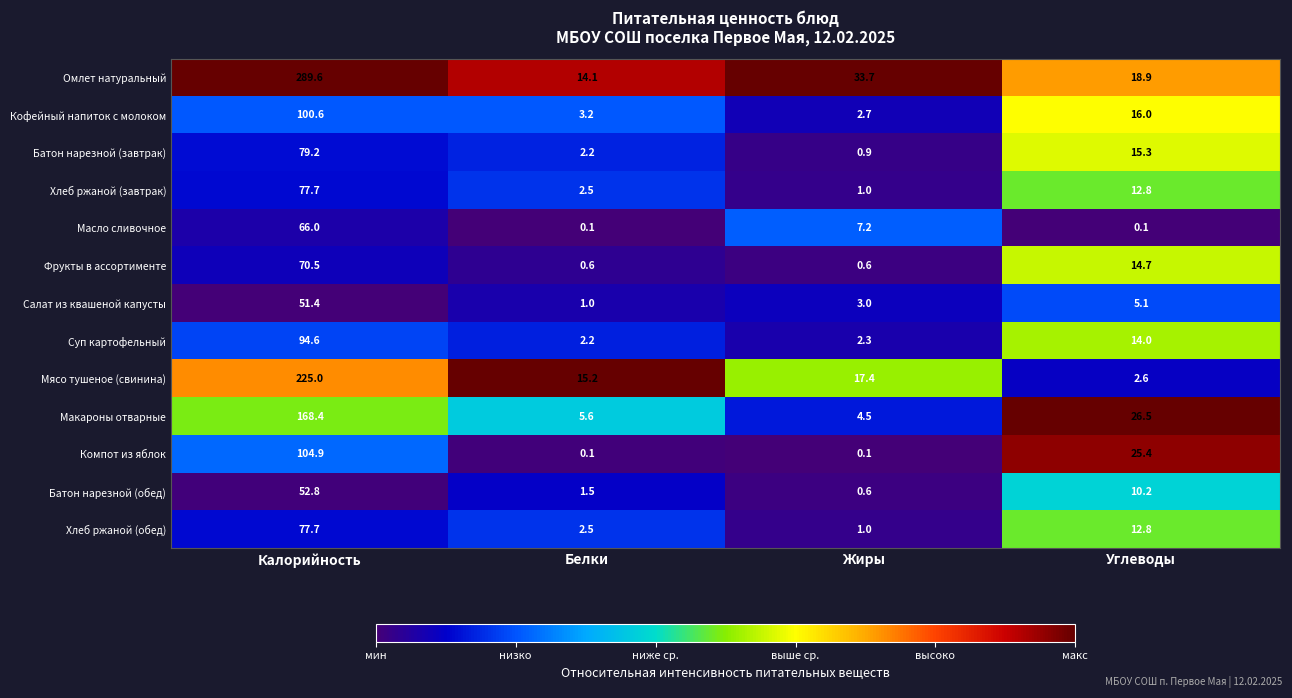

Which series changed the most between Белки and Жиры?

Омлет натуральный